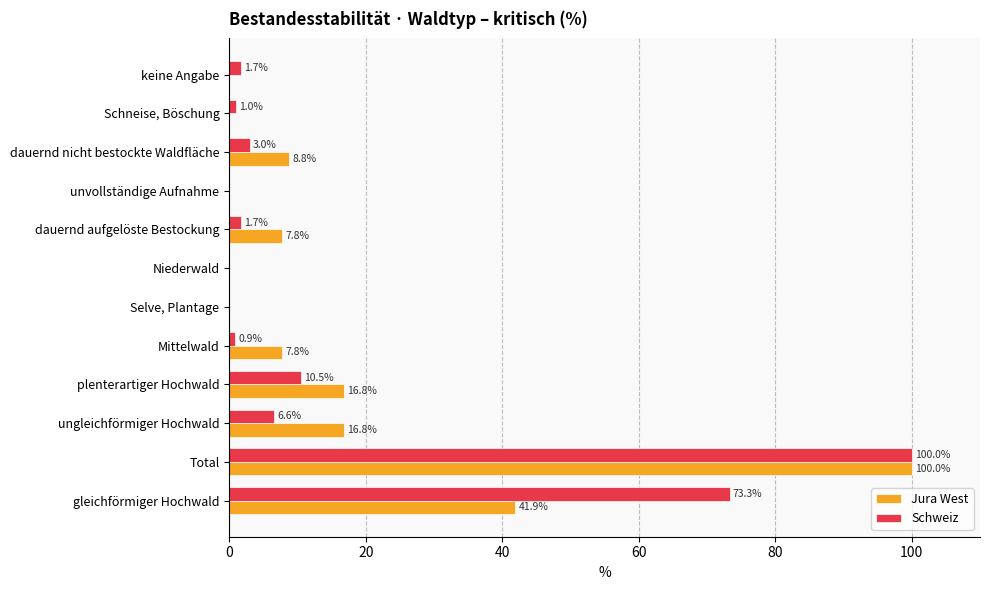

Is it true that Schweiz equals 0.0 at unvollständige Aufnahme?

True